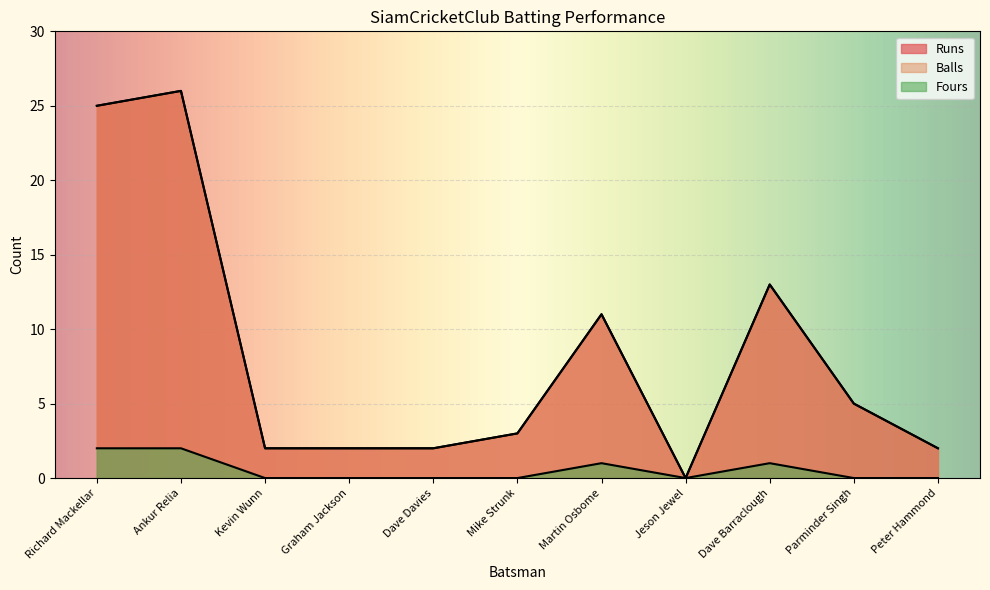

List the labels in order of Runs value, smallest first.

Jeson Jewel, Kevin Wunn, Graham Jackson, Dave Davies, Peter Hammond, Mike Strunk, Parminder Singh, Martin Osbome, Dave Barraclough, Richard Mackellar, Ankur Relia